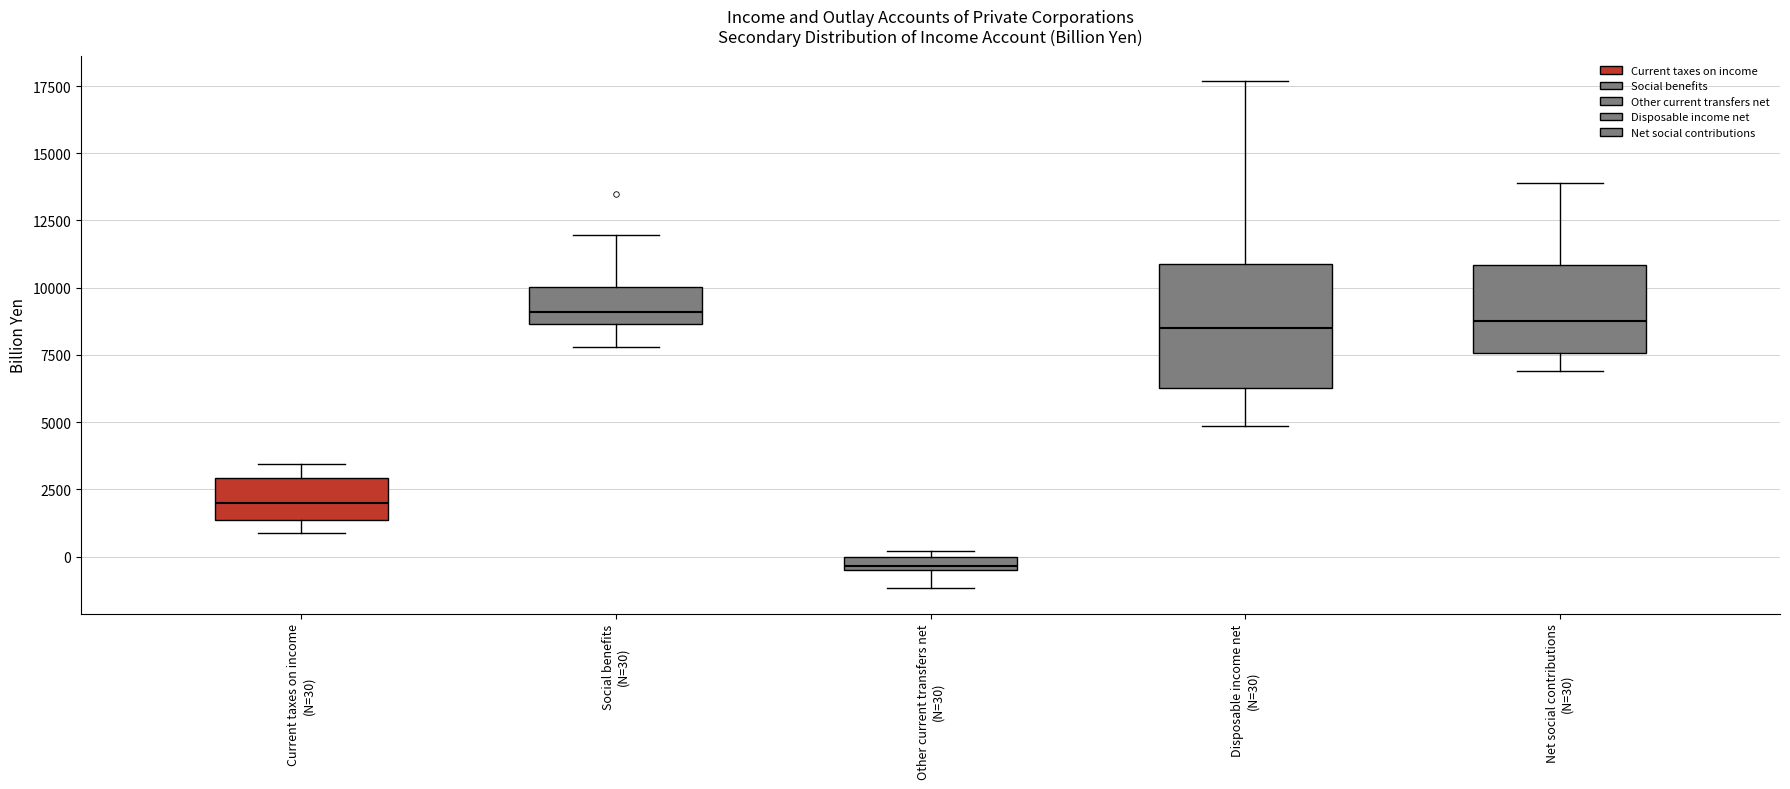

Where is the lower edge of the box for Current taxes on income (N=30) on the y-axis? The values are not printed on the chart, so give them approximately, as read against the axis.

1500